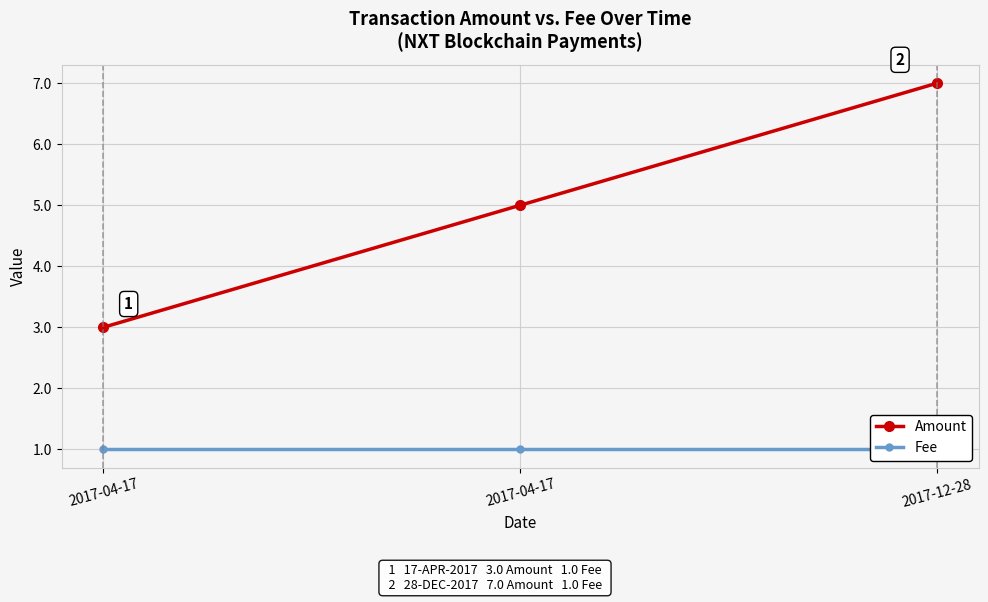

Between 2017-04-17 and 2017-04-17, which series saw the biggest shift?

Amount